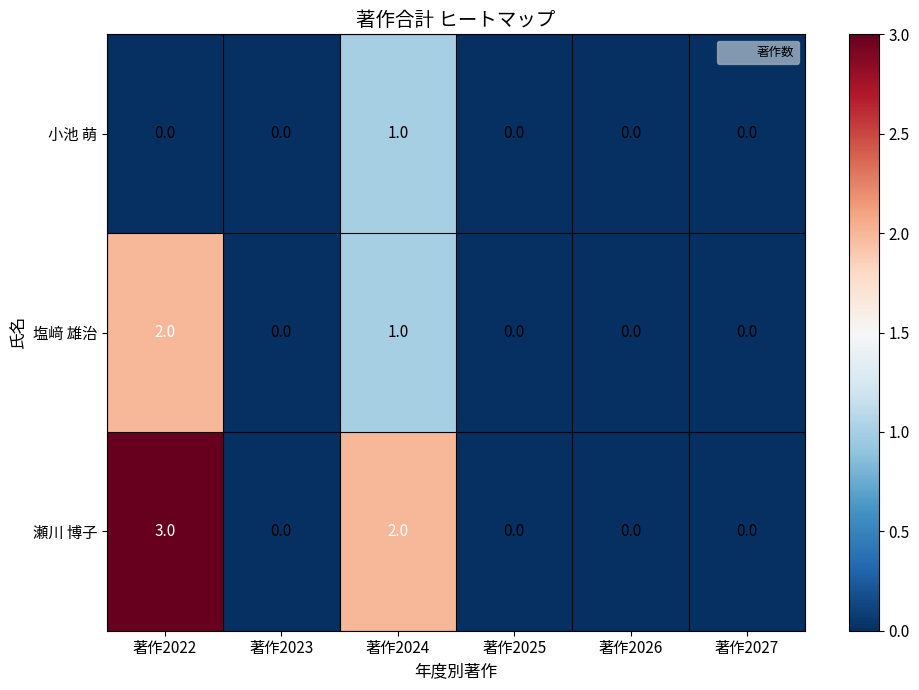

How many 小池 萌 values are between 0 and 1?

6